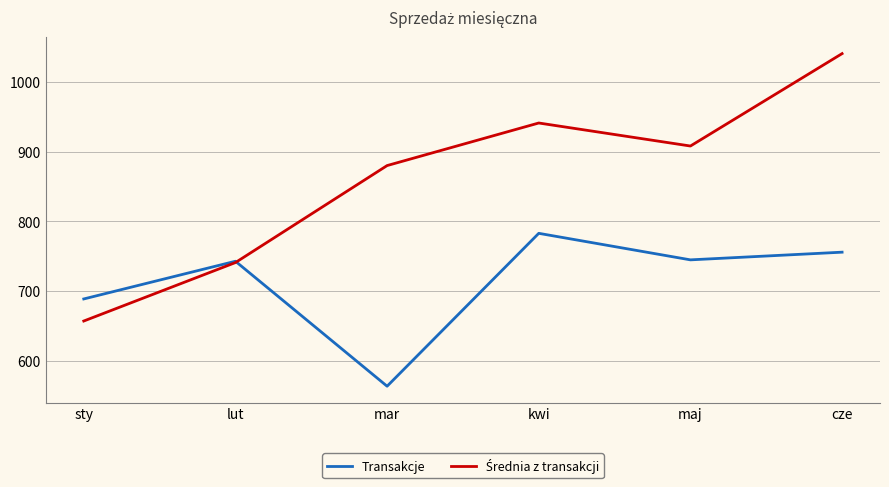

Read the Transakcje value at lut.

743.0